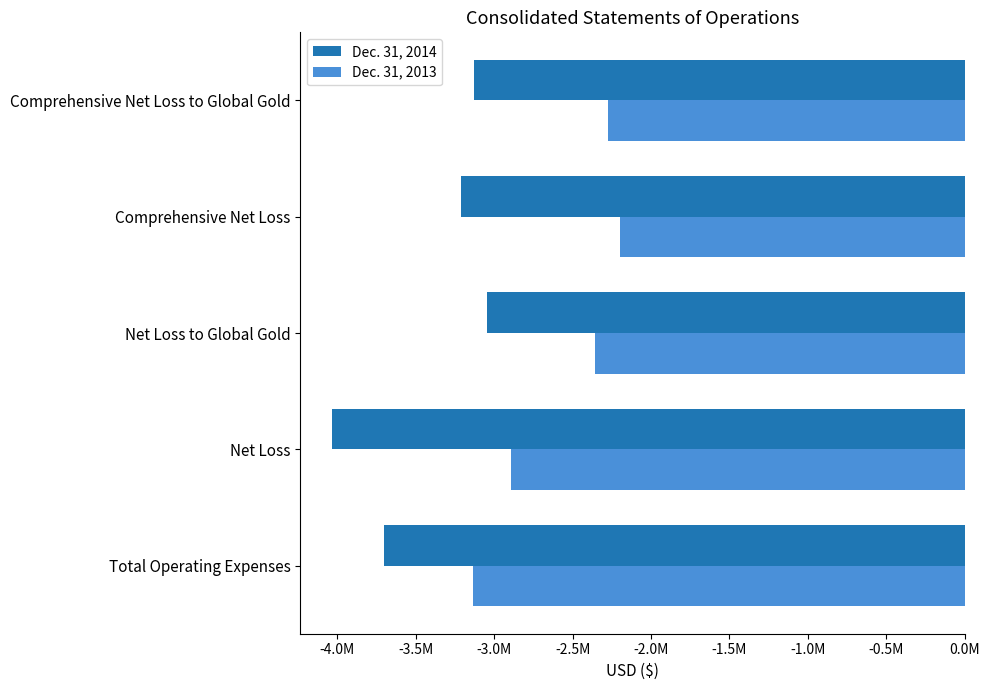

What are all the series names shown in the legend?

Dec. 31, 2014, Dec. 31, 2013